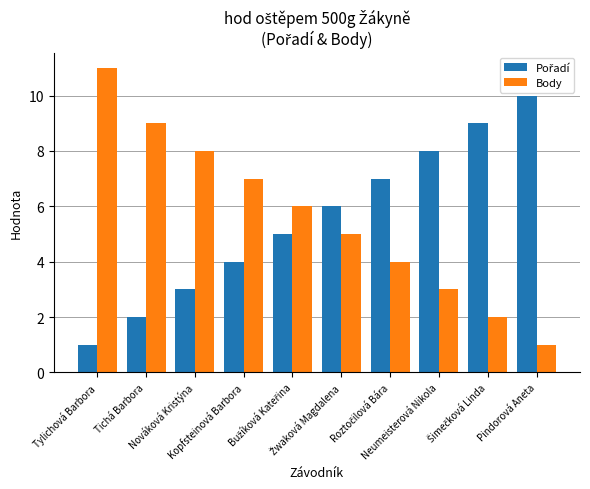

What is the highest value of the Body series?

11